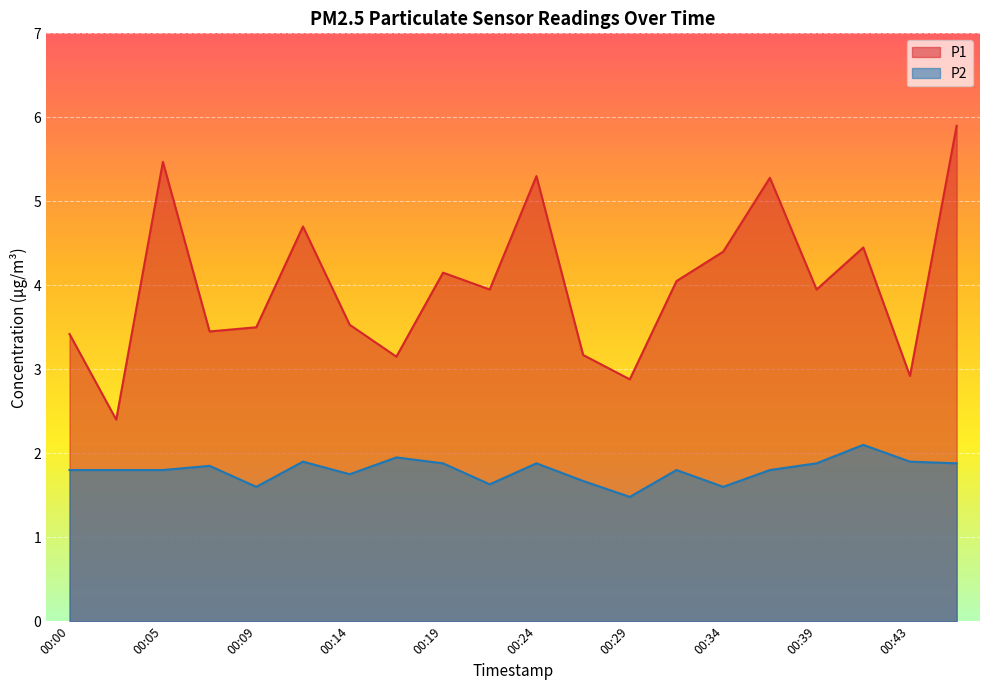

How many interior local valleys does the P2 series have?

5